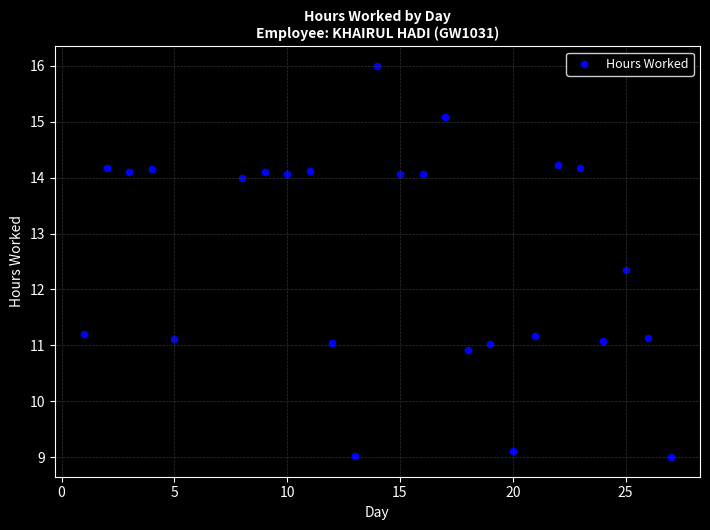

What is the range of Y values (max minus min)?

7.0